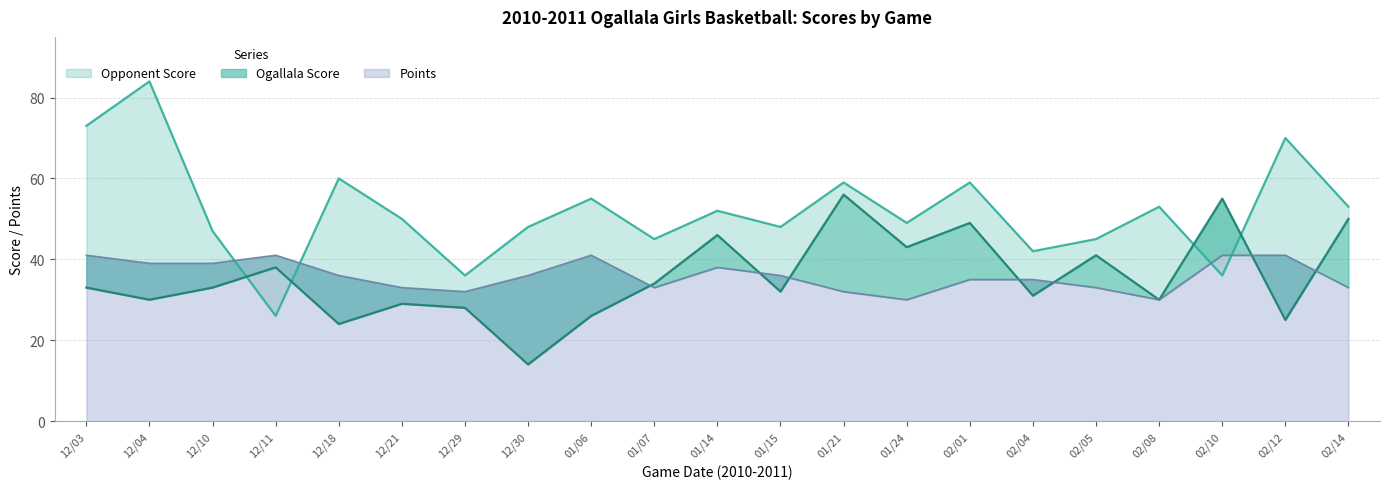

In Ogallala Score, how many points are lower than both neighbors (excluding endpoints)?

8